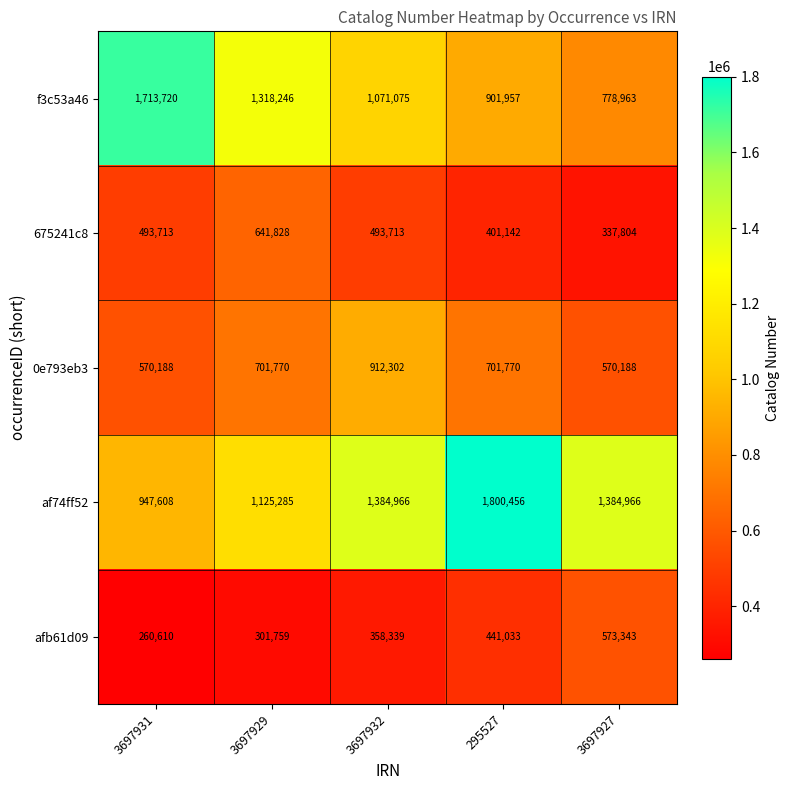

What is the sum of the afb61d09 values at 3697932 and 3697927?

931682